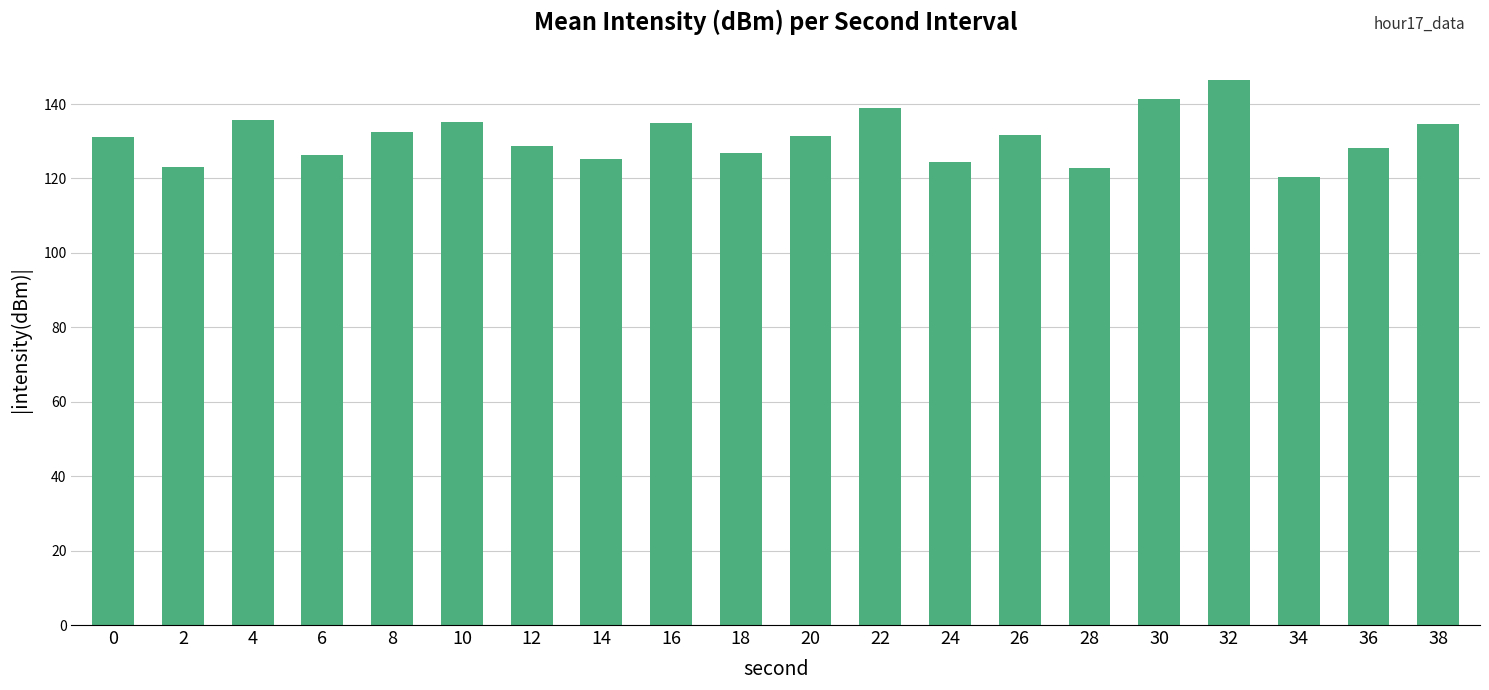

At which category does the chart reach its minimum across all series?

34